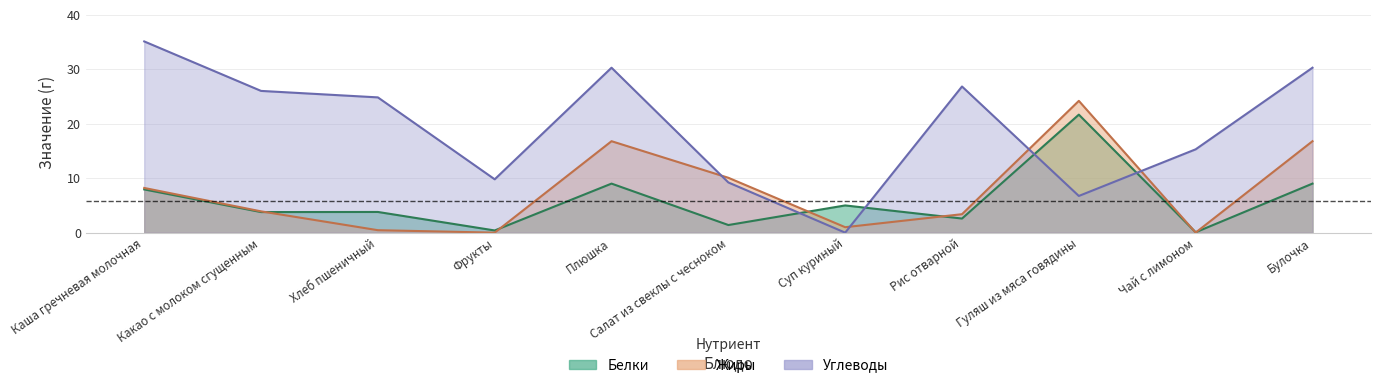

What is the maximum value for Жиры?

24.2